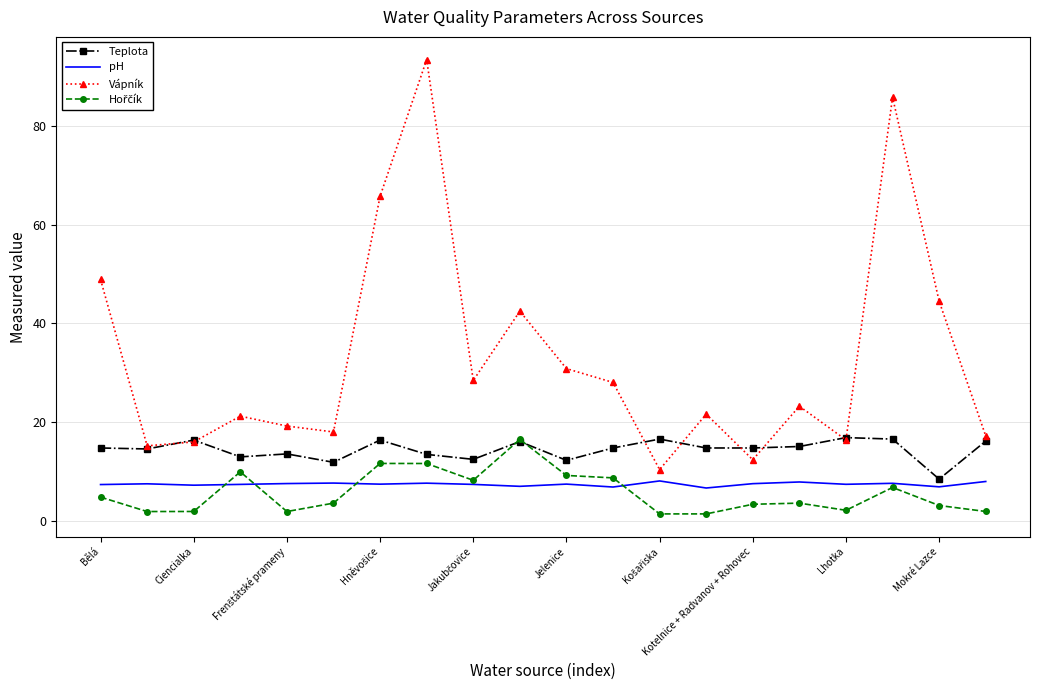

Count the number of data series in this chart.

4